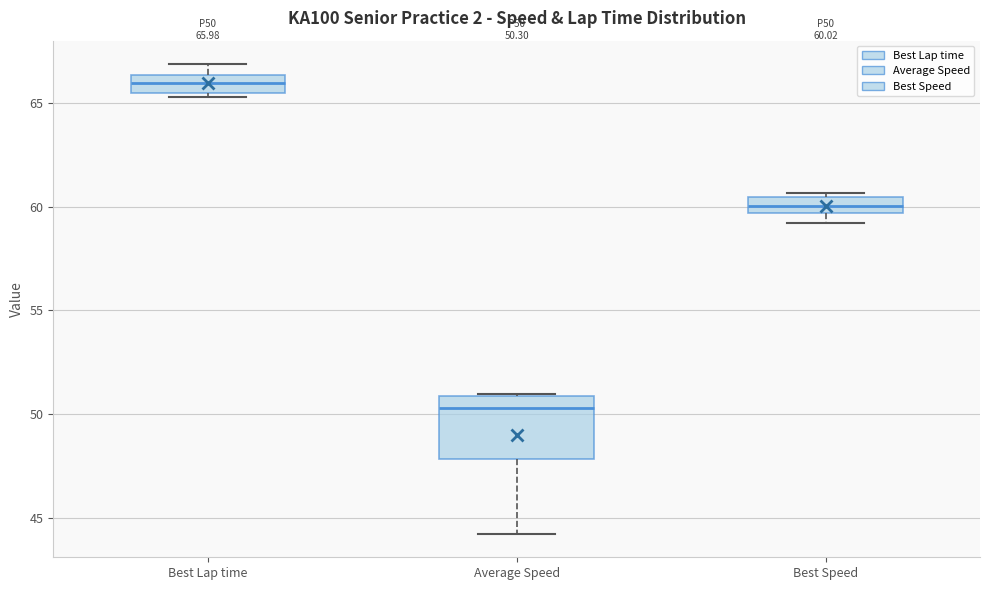

Comparing the boxes themselves (not the whiskers), which one is the tallest?

Average Speed